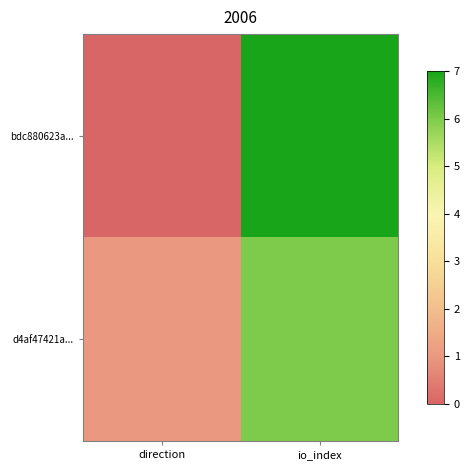

List the series in order of their overall mean, highest first.

bdc880623a..., d4af47421a...